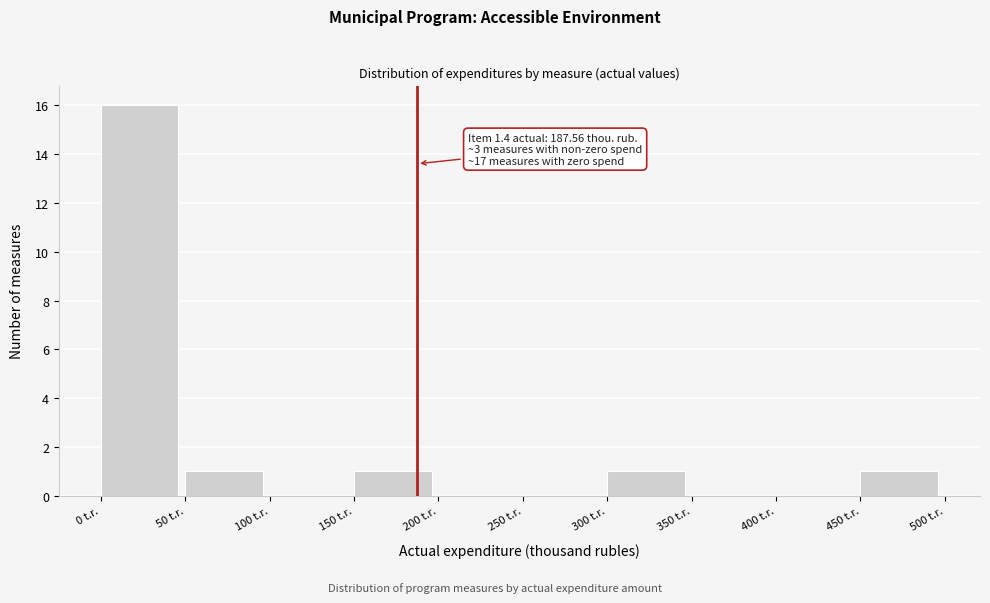

Which range on the x-axis has the tallest bar?

0 to 50